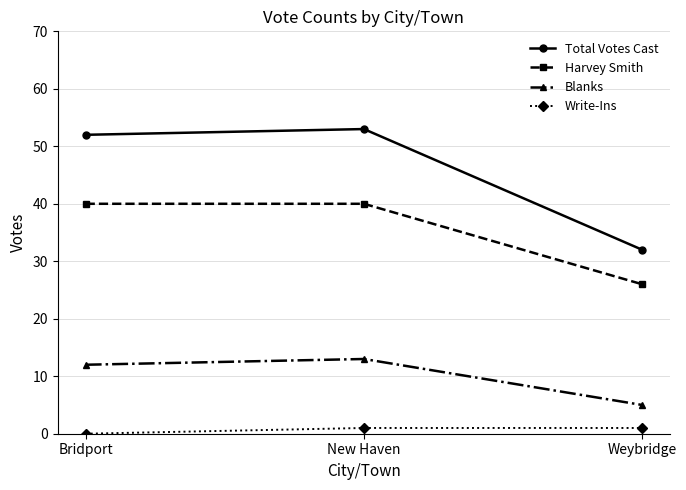

Which series has the widest spread of values?

Total Votes Cast